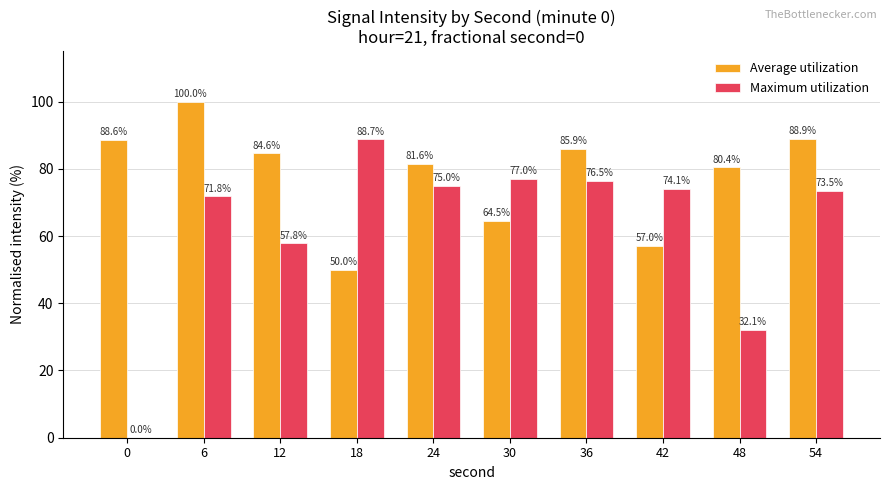

What is the highest value of the Maximum utilization series?

88.7